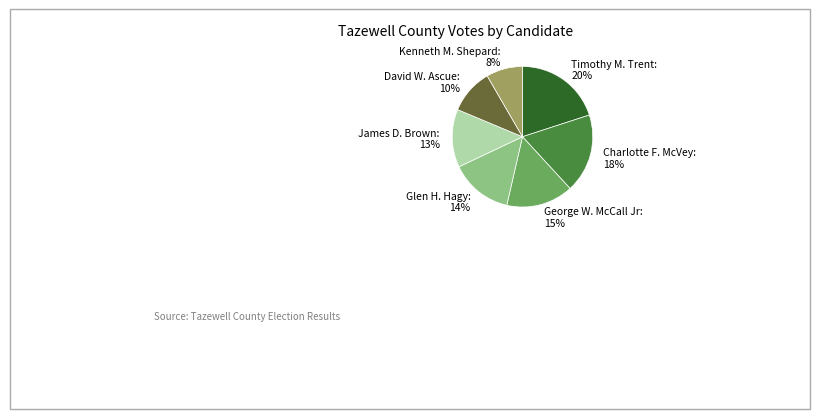

To the nearest percent, what is the difference between the largest and smallest slice percentages?

12%